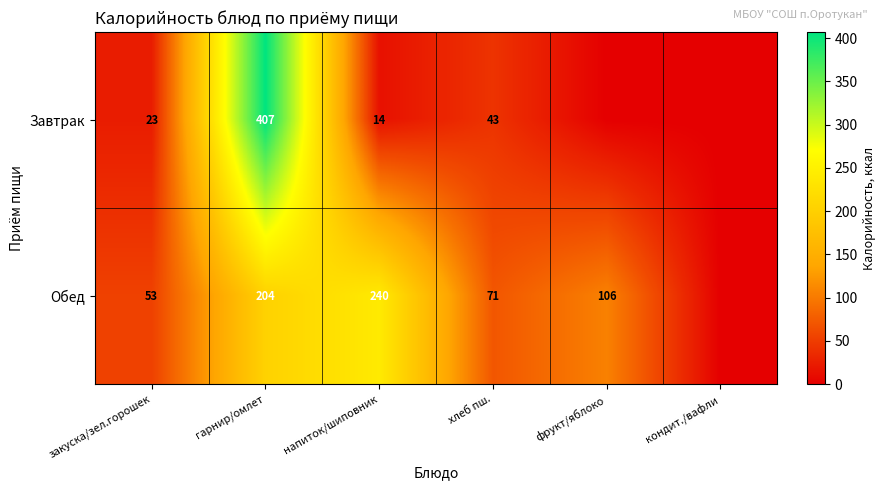

What is the difference between the Обед values at напиток/шиповник and фрукт/яблоко?

134